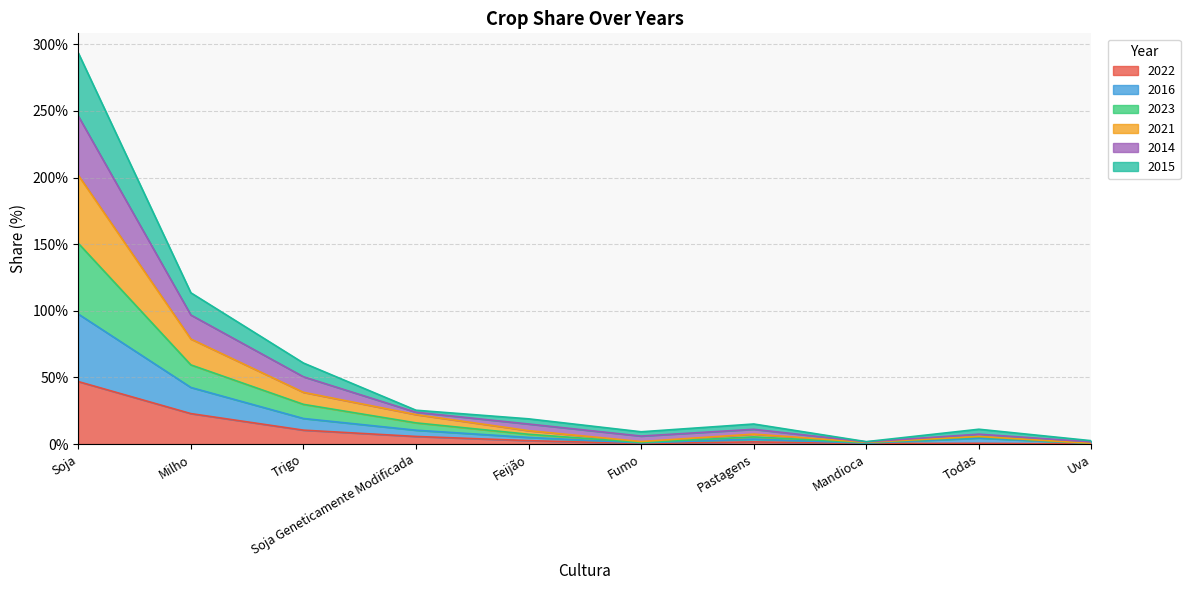

Rank the categories by 2014 value from highest to lowest.

Soja, Milho, Trigo, Soja Geneticamente Modificada, Feijão, Pastagens, Todas, Fumo, Uva, Mandioca